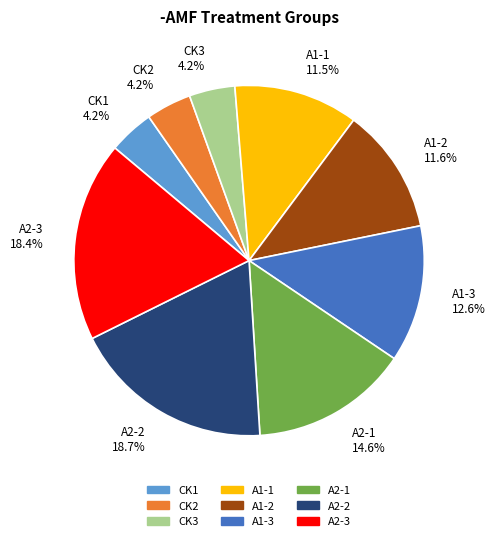

Do CK2 and A2-1 together represent more than half of the pie?

No